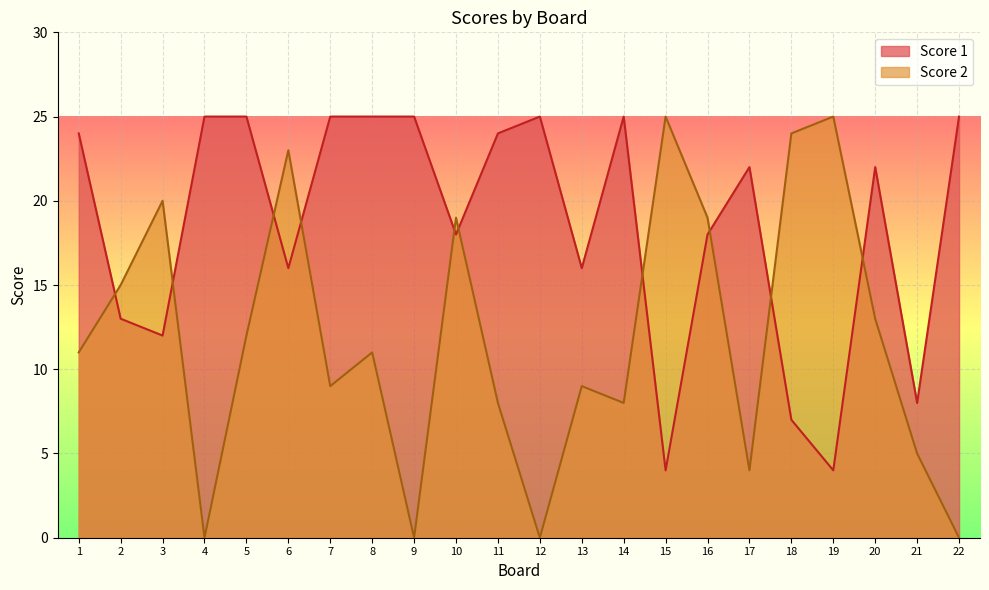

List the series in order of their overall mean, lowest first.

Score 2, Score 1